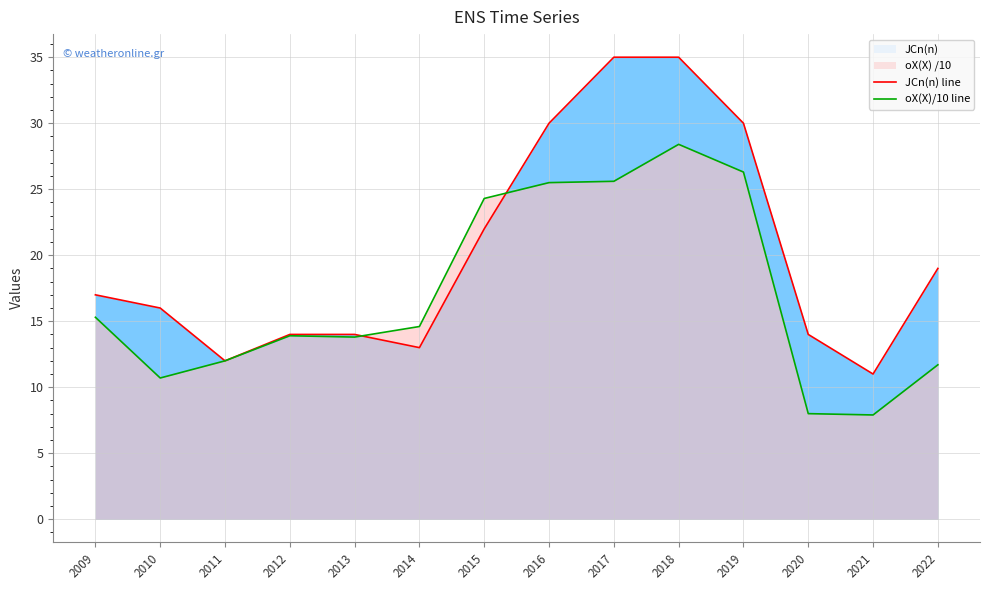

At which label is oX(X)/10 line closest to 18?

2009